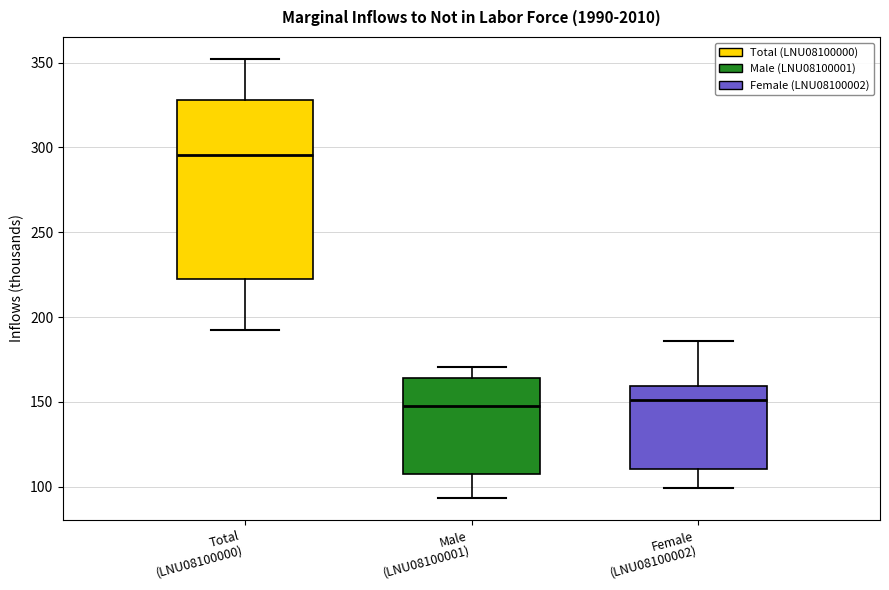

Reading left to right, transcribe this box plot: for each box, give where its median line is, the range the box spans, and where its two whiskers end, as read against the y-axis. The values are not printed on the chart, so give them approximately, as read against the axis.

Total (LNU08100000): median 295, box 220 to 330, whiskers 195 to 350
Male (LNU08100001): median 150, box 110 to 165, whiskers 95 to 170
Female (LNU08100002): median 150, box 110 to 160, whiskers 100 to 185